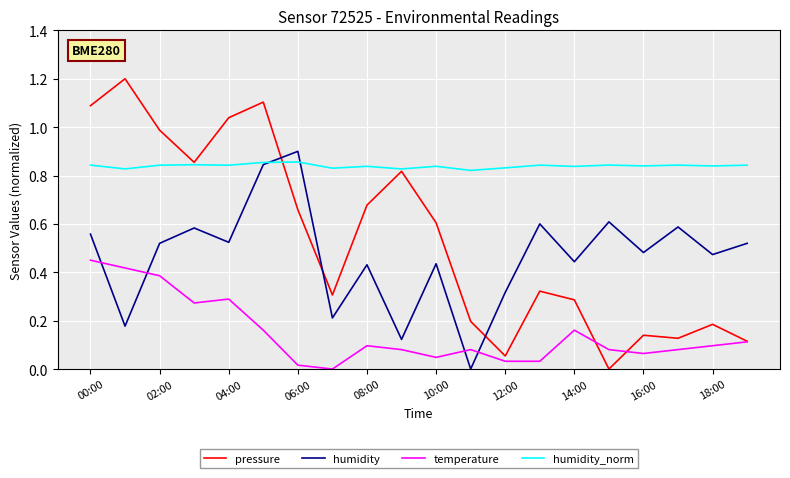

What is the greatest value displayed?

1.2